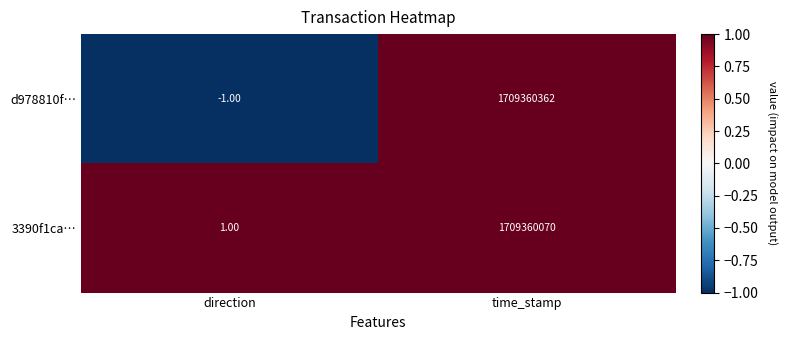

At which label is 3390f1ca… closest to 854680035?

direction